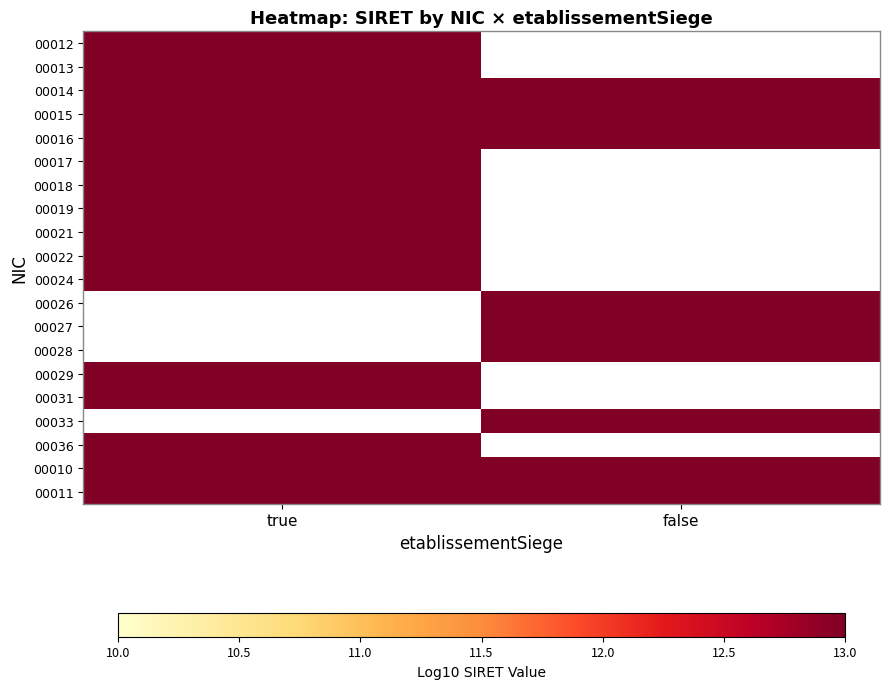

Which category has the highest value across all series?

false